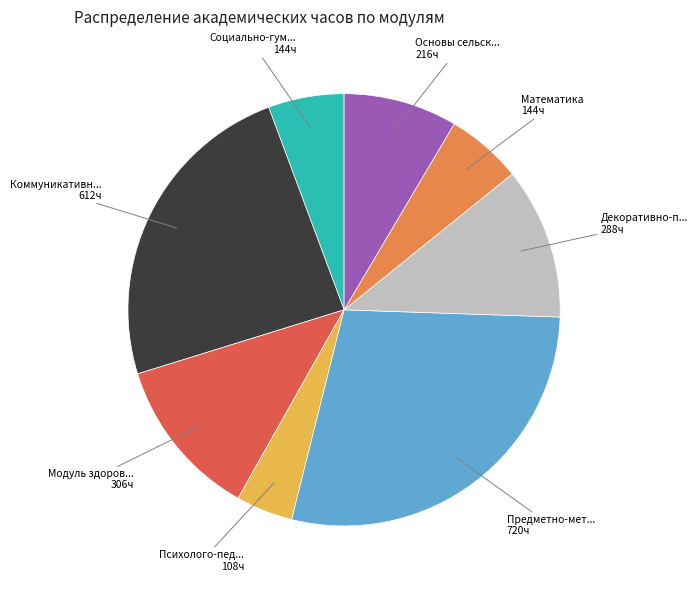

Is there any slice that represents more than half of the pie?

No